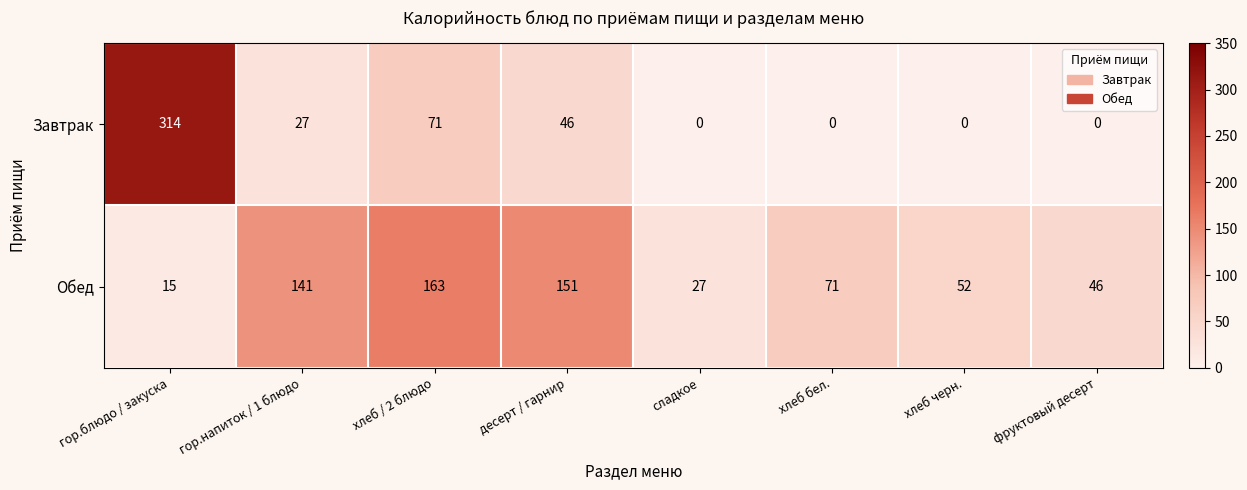

Which series has the largest range (max minus min)?

Завтрак